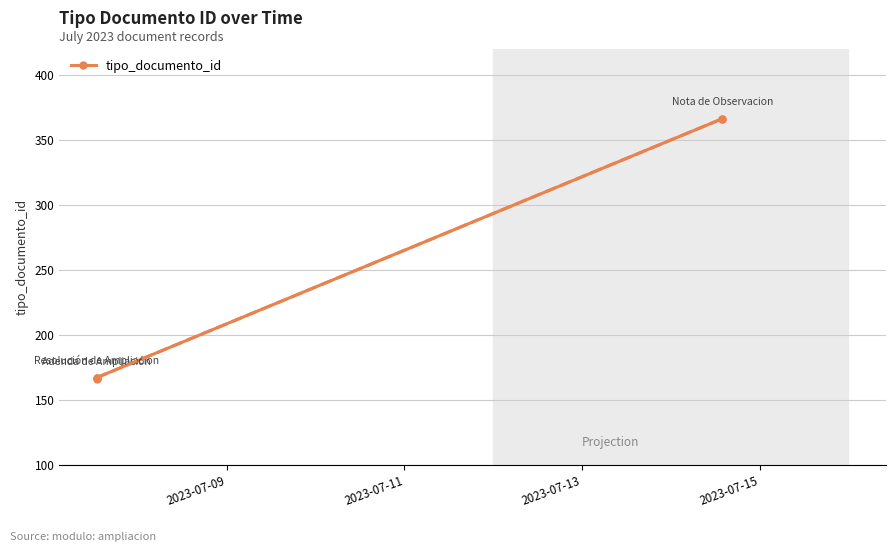

How many data points are less than 167?

1